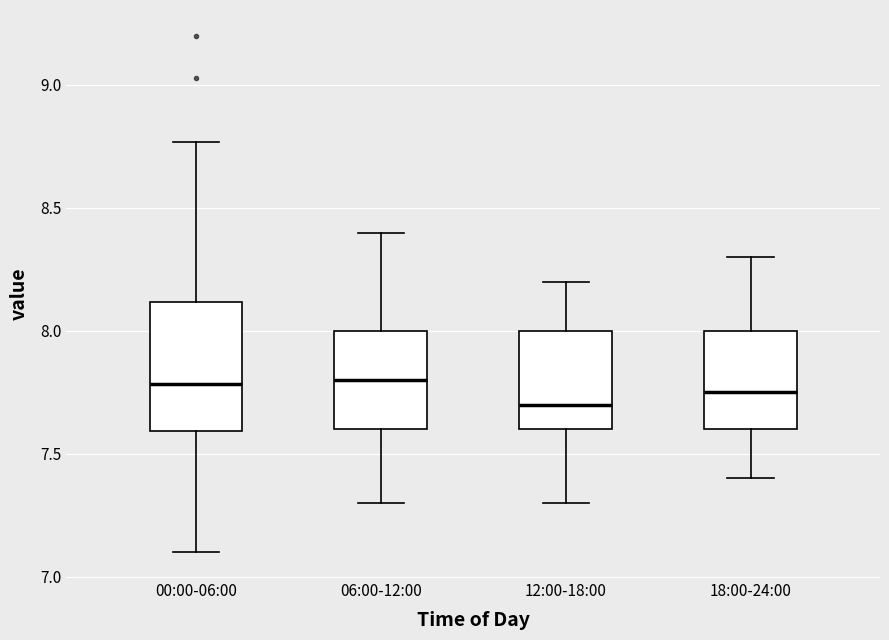

Which box is the tallest, from its lower edge to its upper edge?

00:00-06:00